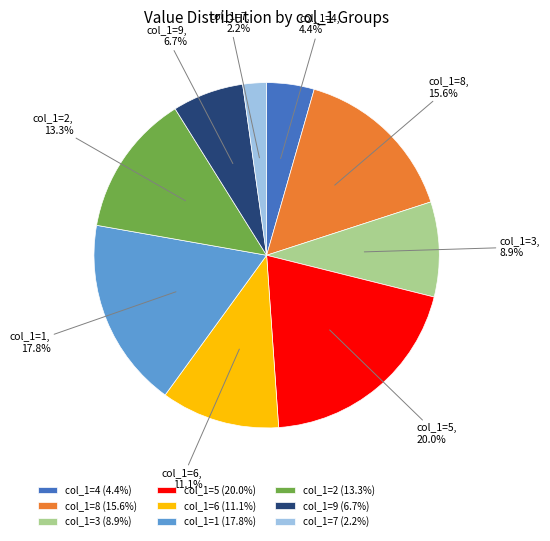

How many slices are in this pie chart?

9